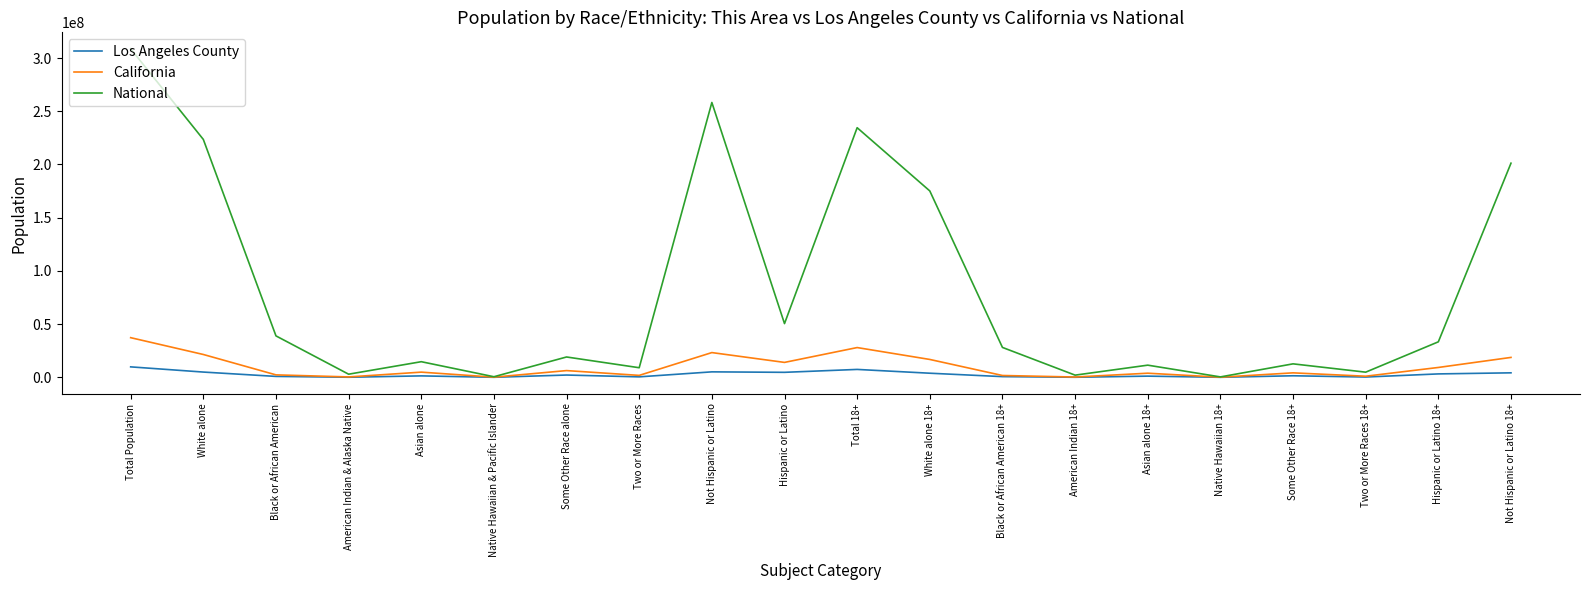

At how many categories does at least one series exceed 173176446?

6